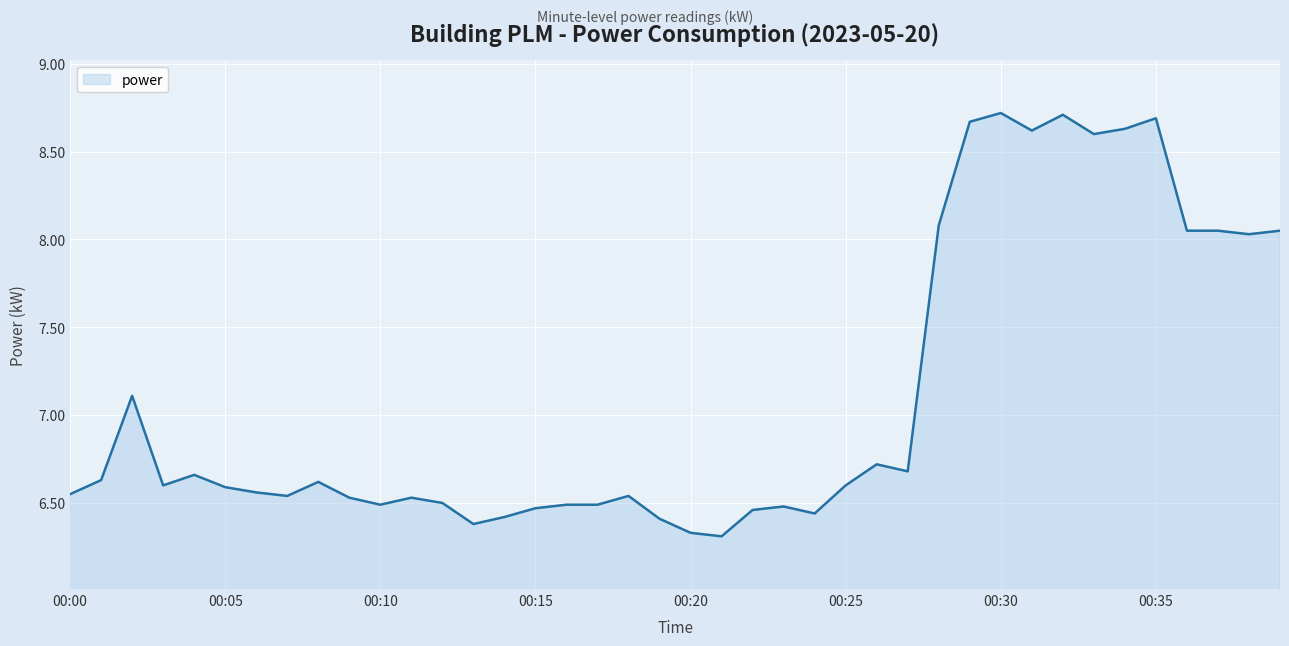

What is the sum of all values?

284.0